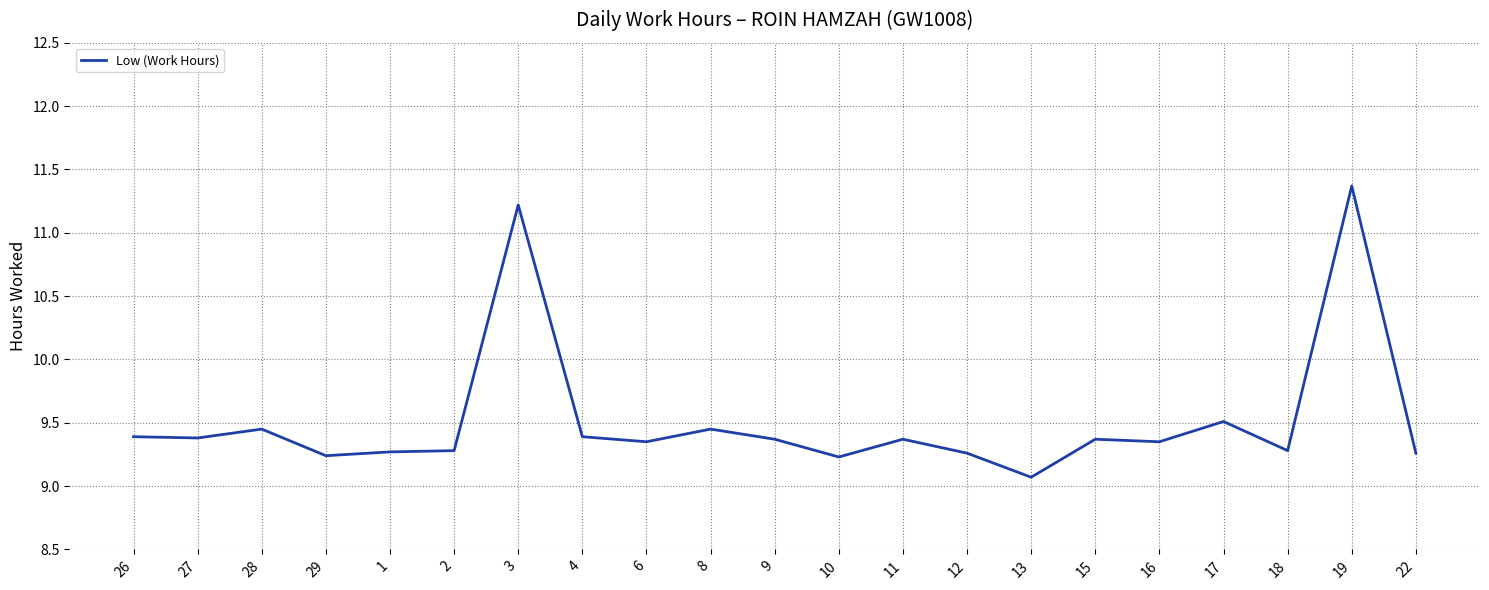

Is this an area chart (filled region under the line)?

No